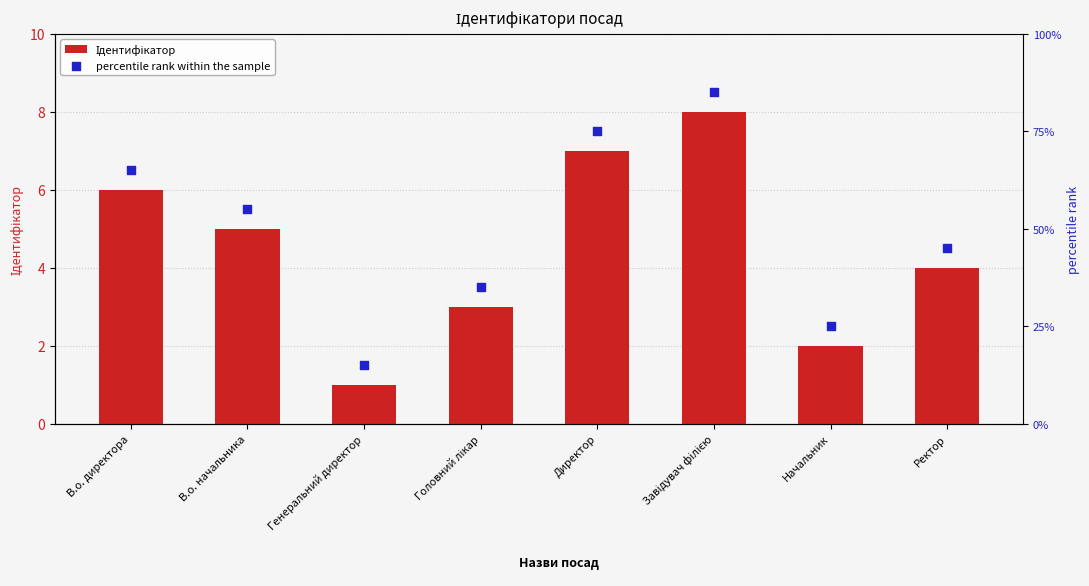

Which series has the largest Y range (max minus min)?

percentile rank within the sample